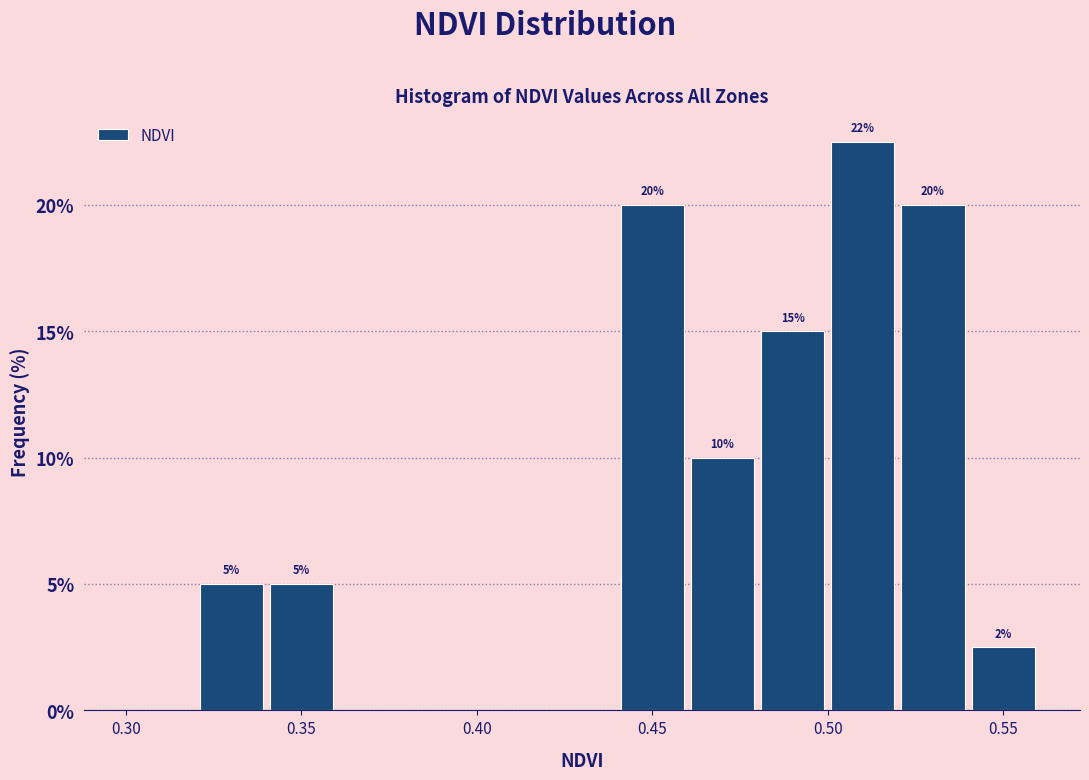

Over which range of the x-axis is the bar tallest?

0.50 to 0.52